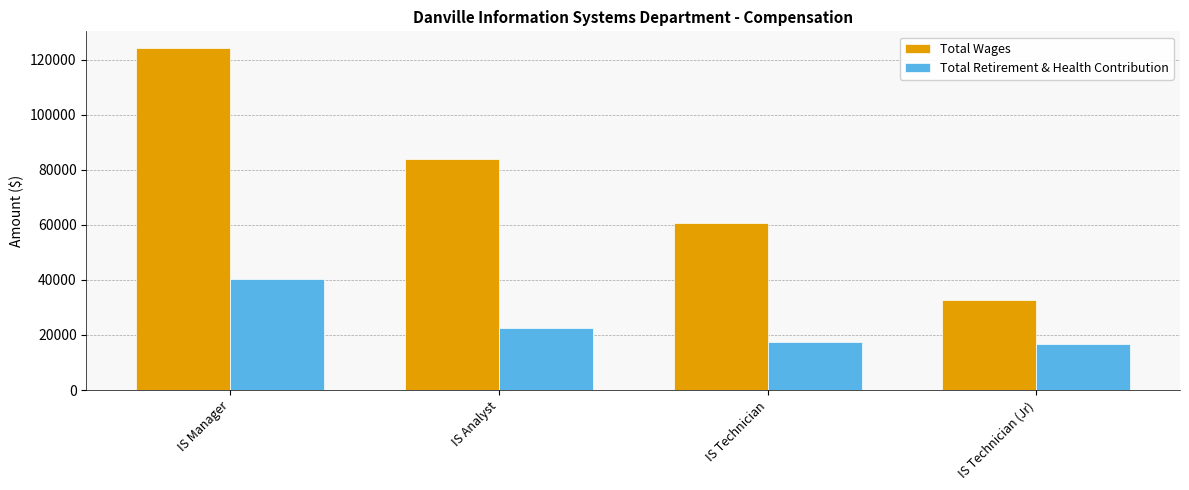

Reading left to right, transcribe all the data shown in this chart.

Total Wages: 124056	83858	60480	32623
Total Retirement & Health Contribution: 40418	22381	17307	16625